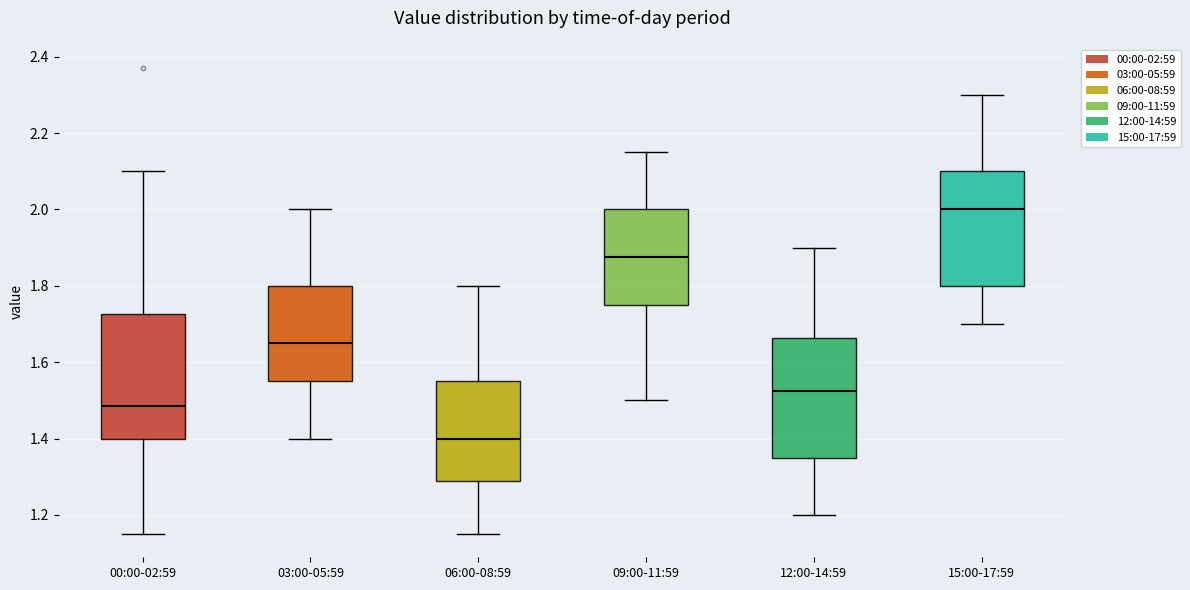

Reading left to right, transcribe this box plot: for each box, give where its median line is, the range the box spans, and where its two whiskers end, as read against the y-axis. The values are not printed on the chart, so give them approximately, as read against the axis.

00:00-02:59: median 1.48, box 1.40 to 1.72, whiskers 1.16 to 2.10
03:00-05:59: median 1.66, box 1.56 to 1.80, whiskers 1.40 to 2.00
06:00-08:59: median 1.40, box 1.28 to 1.56, whiskers 1.16 to 1.80
09:00-11:59: median 1.88, box 1.76 to 2.00, whiskers 1.50 to 2.16
12:00-14:59: median 1.52, box 1.36 to 1.66, whiskers 1.20 to 1.90
15:00-17:59: median 2.00, box 1.80 to 2.10, whiskers 1.70 to 2.30